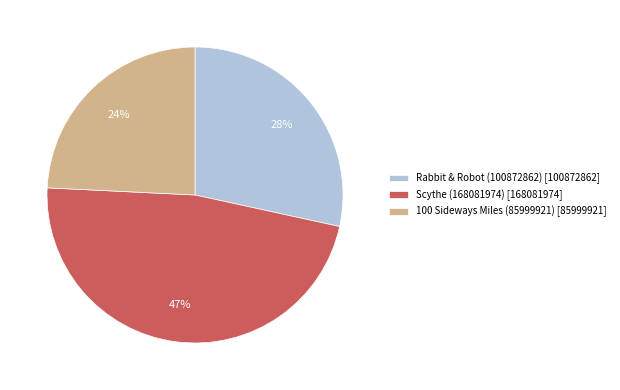

To the nearest percent, what is the combined percentage of 100 Sideways Miles (85999921) and Scythe (168081974)?

72%